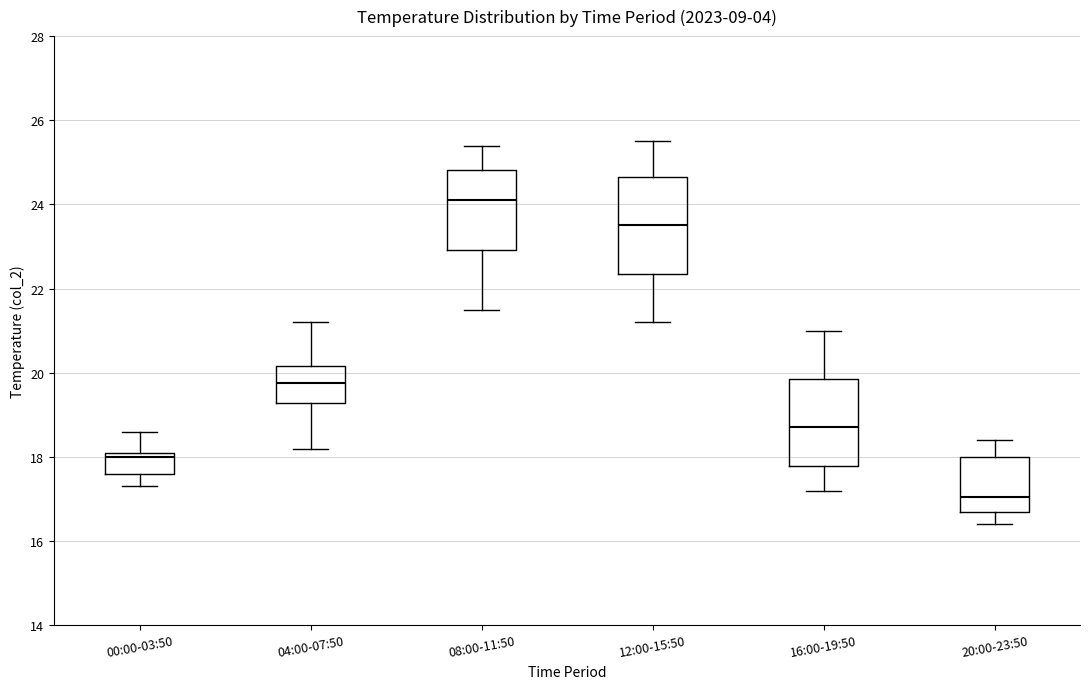

Where is the lower edge of the box for 04:00-07:50 on the y-axis? The values are not printed on the chart, so give them approximately, as read against the axis.

19.2